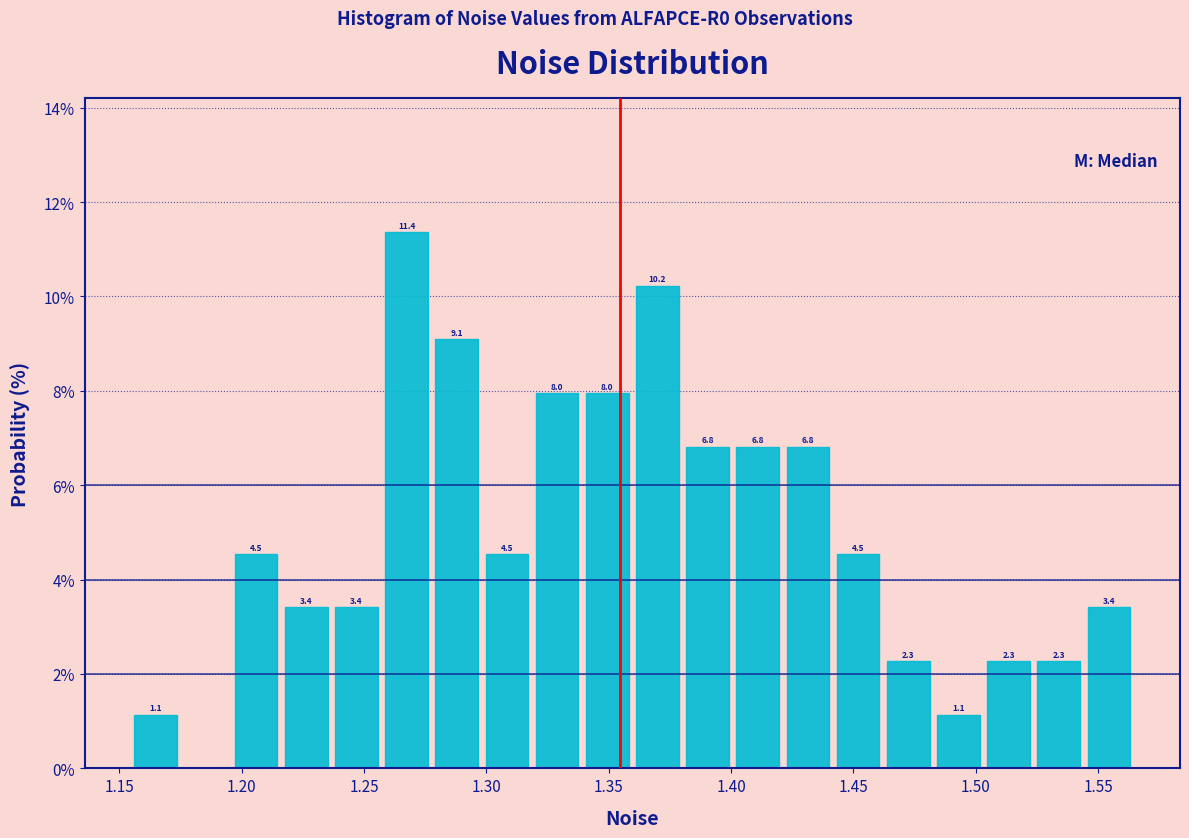

Over which range of the x-axis is the bar tallest?

1.255 to 1.280